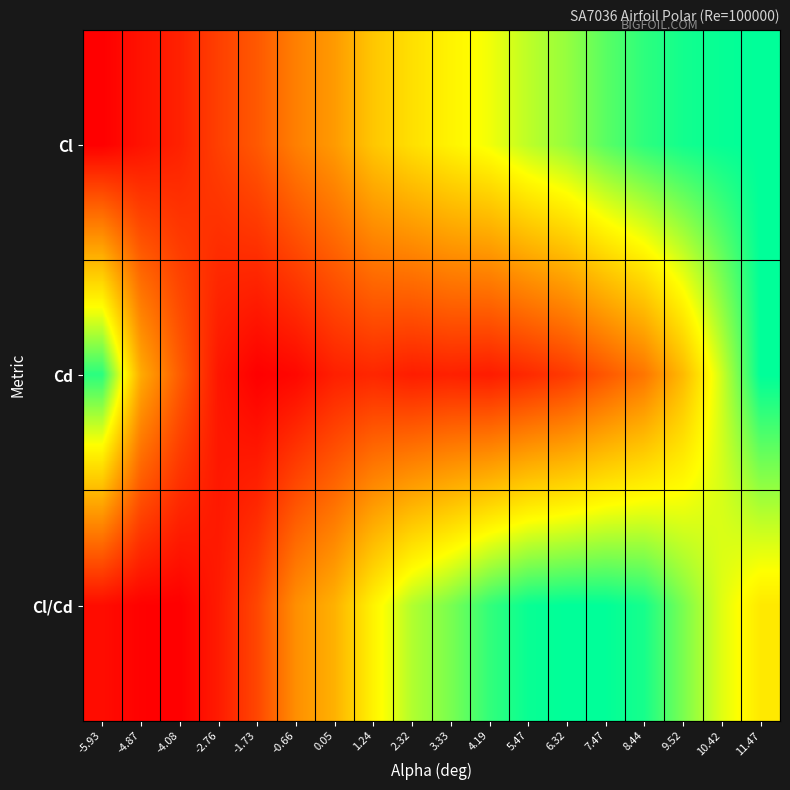

Which series has the widest spread of values?

Cl